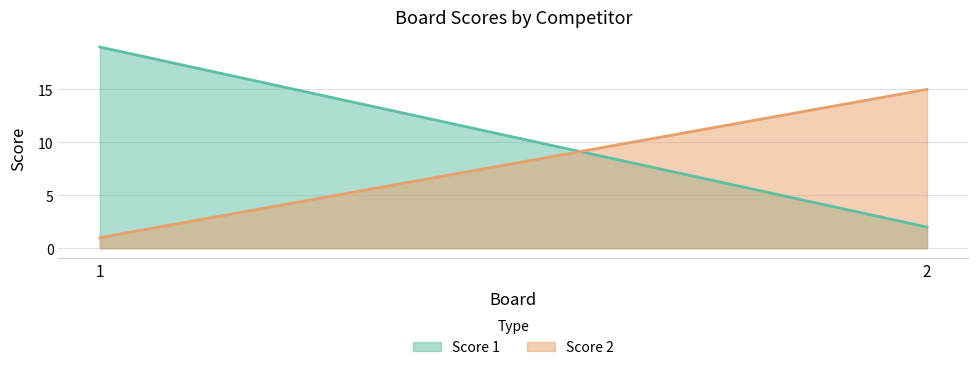

Rank the series at 1 from highest to lowest value.

Score 1, Score 2